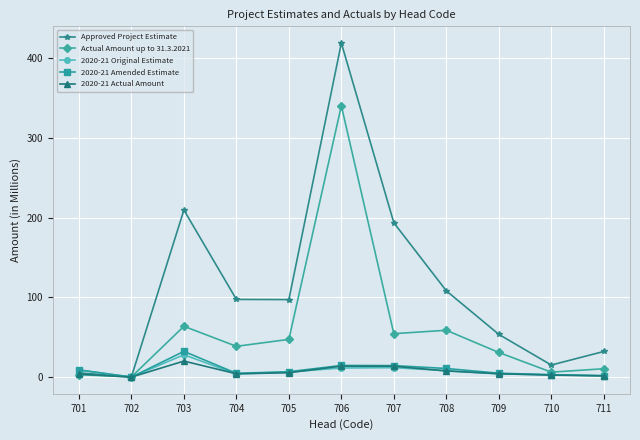

True or false: 2020-21 Actual Amount has a value of 13.6 at 707.

True